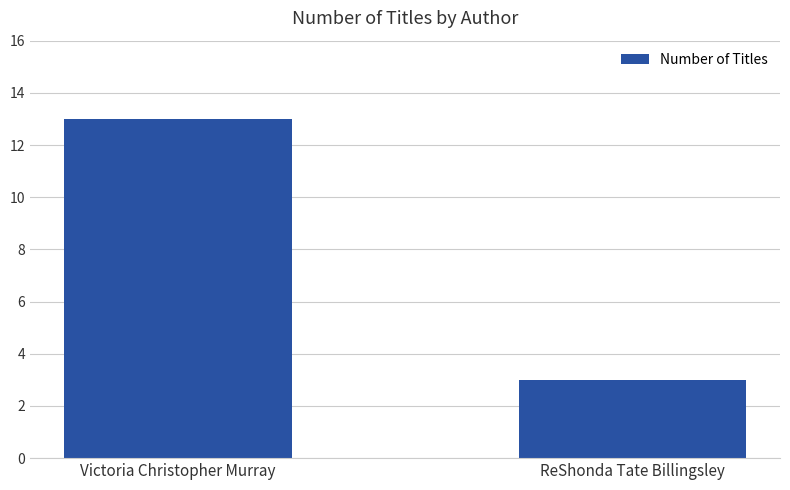

What is the maximum value shown in the chart?

13